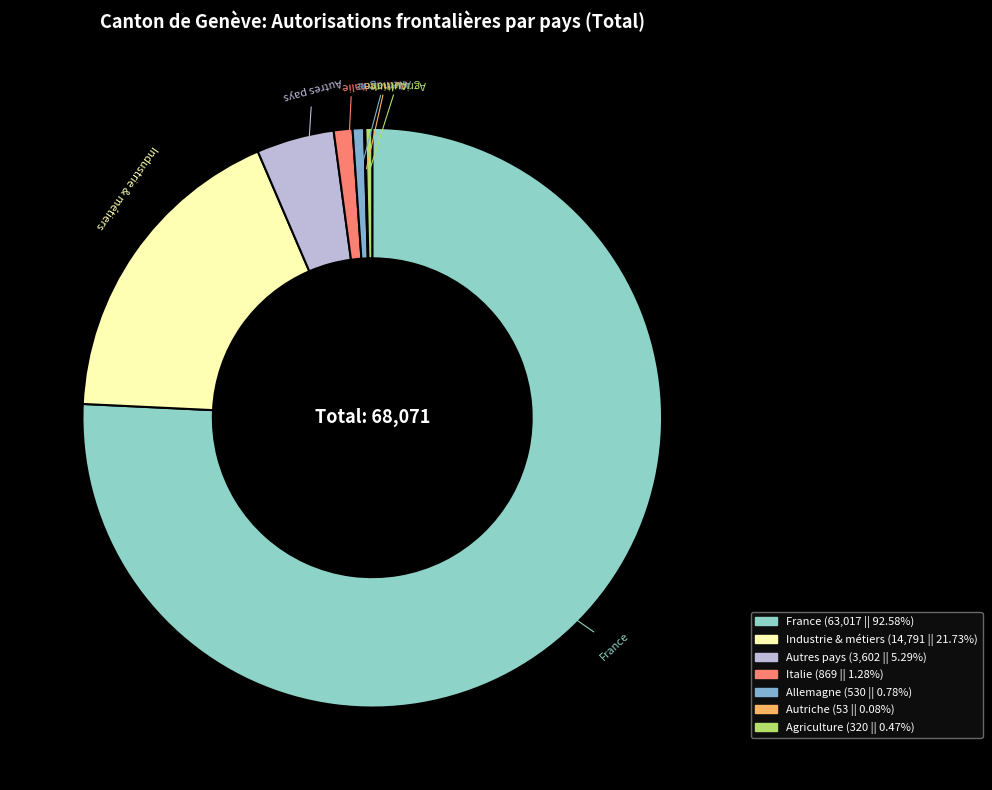

What is the smallest slice in the pie chart?

Autriche